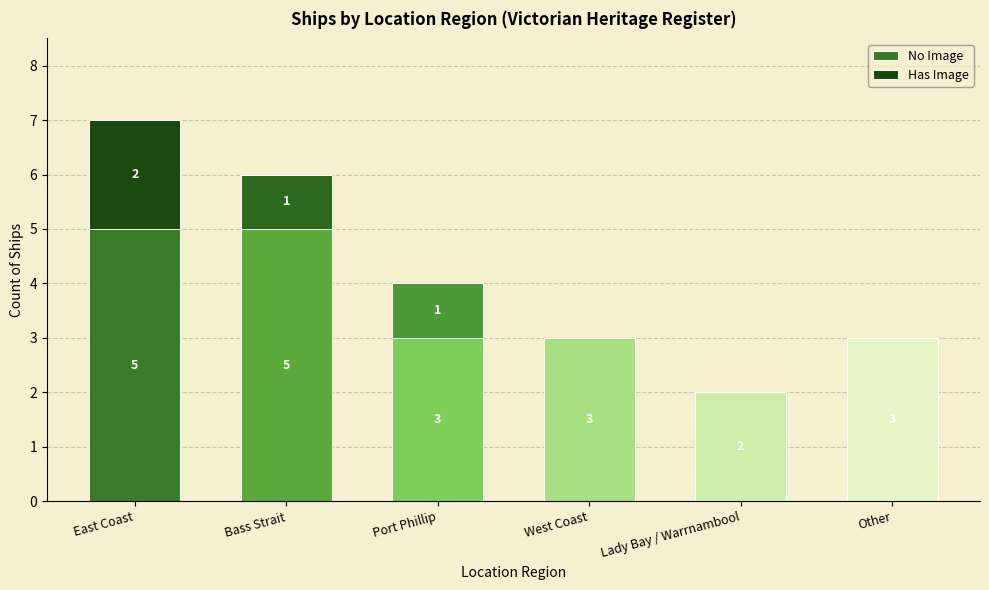

What is the total value across all series at Other?

3